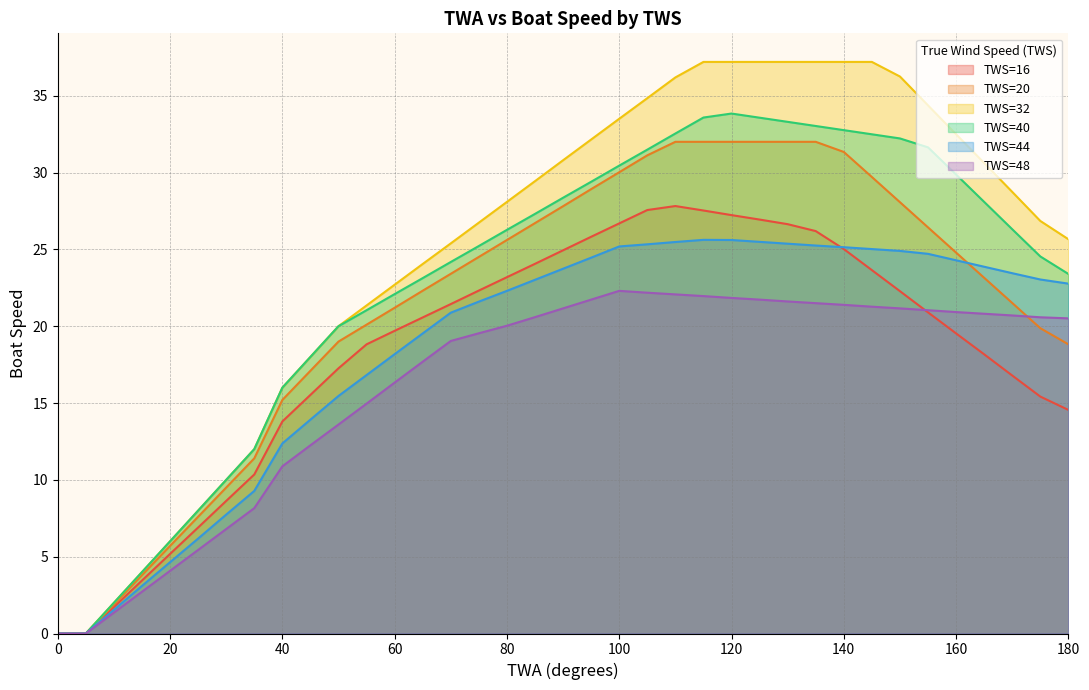

Which series has the largest range (max minus min)?

TWS=32